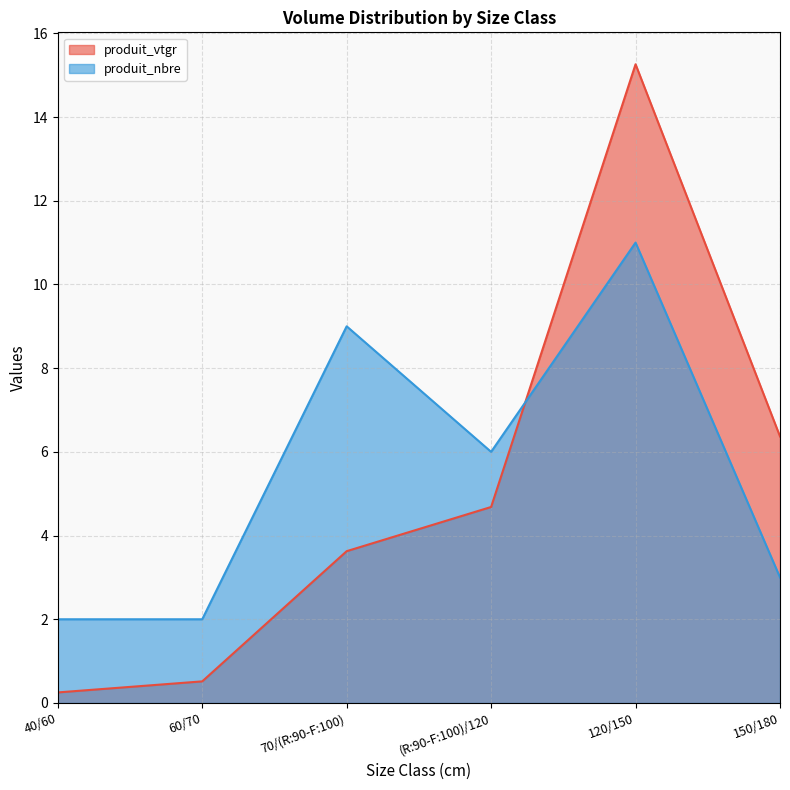

Where do produit_vtgr and produit_nbre first cross each other?

(R:90-F:100)/120 and 120/150